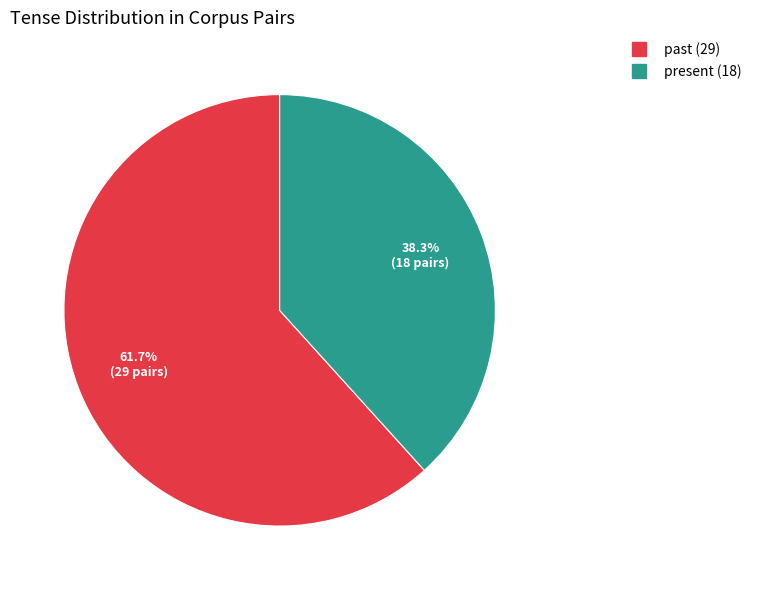

Count the number of slices in the pie.

2